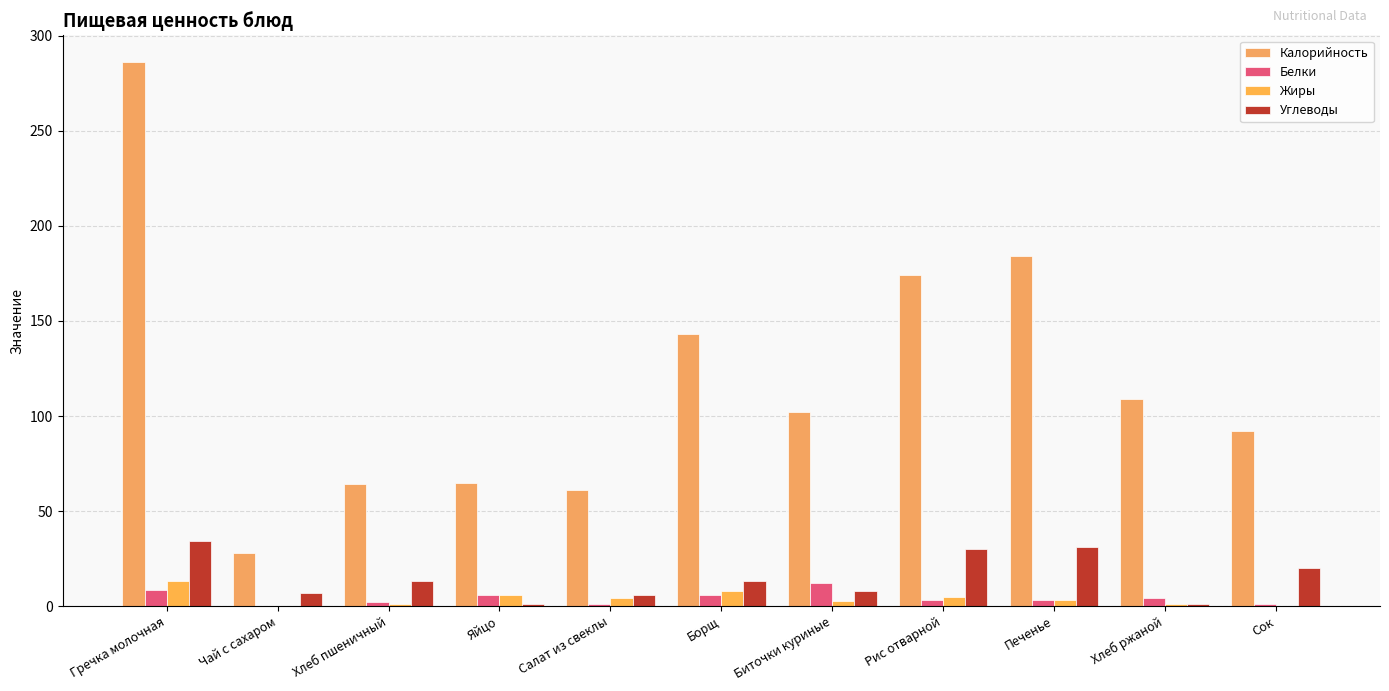

At which category is the sum across all series the highest?

Гречка молочная